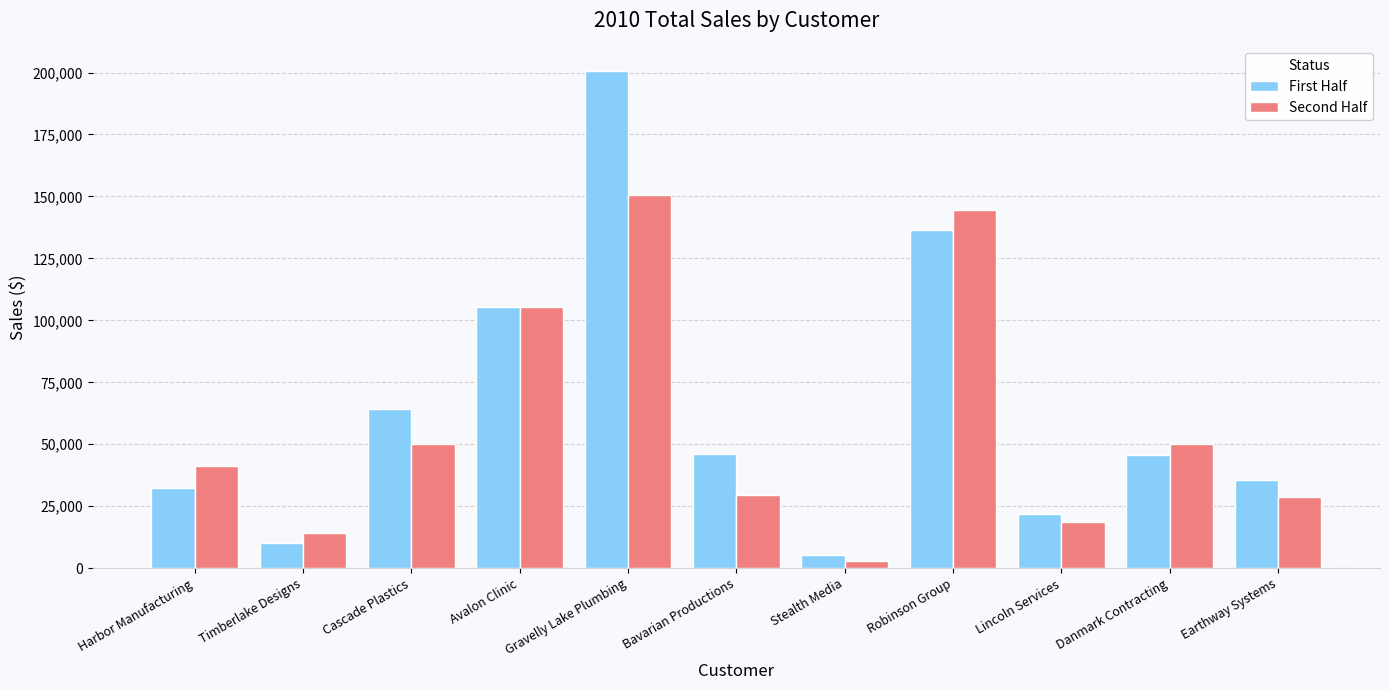

At which label does Second Half reach its minimum?

Stealth Media